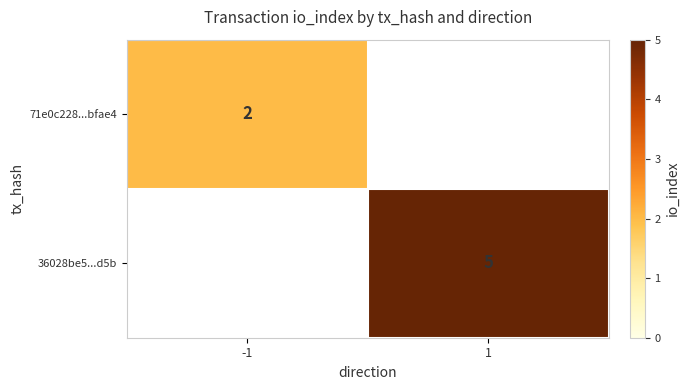

The value of 36028be5...d5b at 1 is 3. True or false?

False